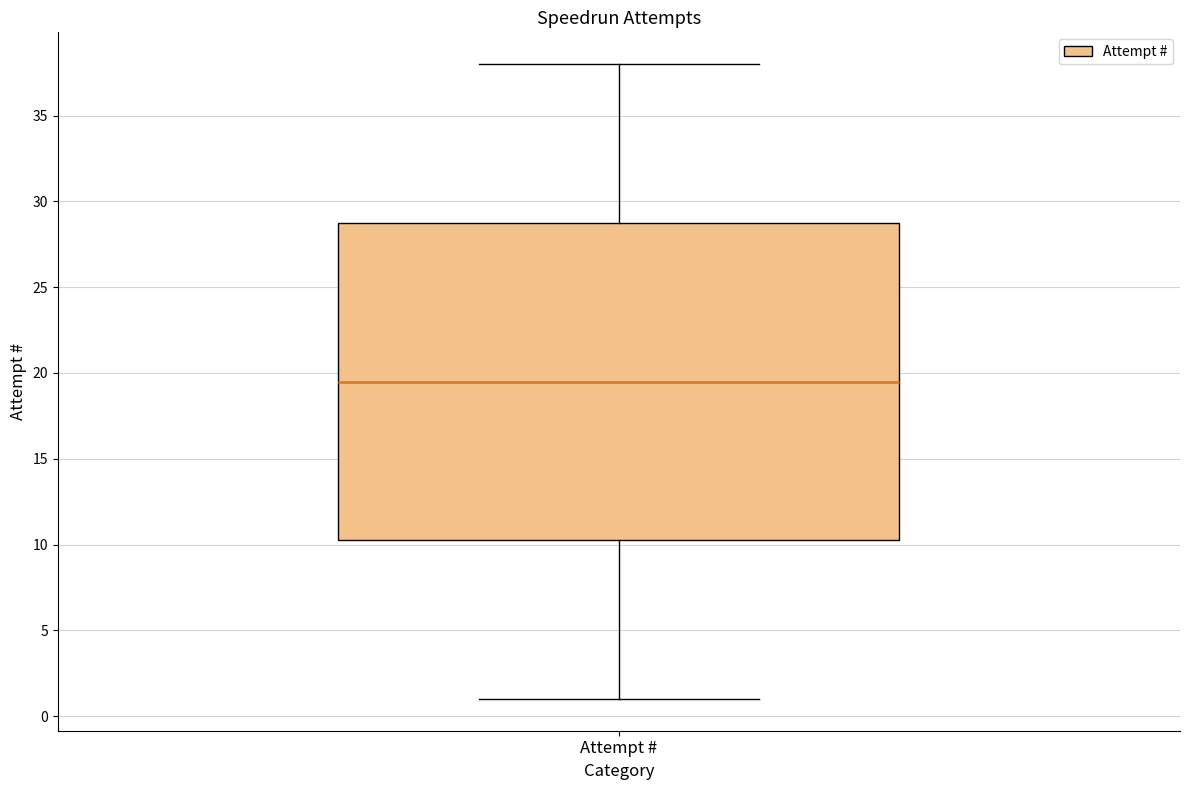

Where does the lower whisker of the box for Attempt # end on the y-axis? The values are not printed on the chart, so give them approximately, as read against the axis.

1.0